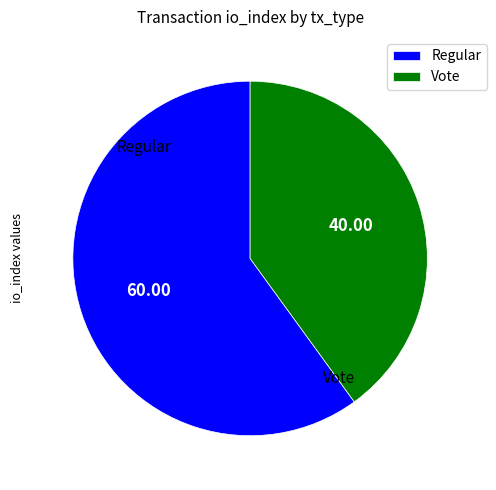

What is the ratio of the value at Vote to the value at Regular?

0.7